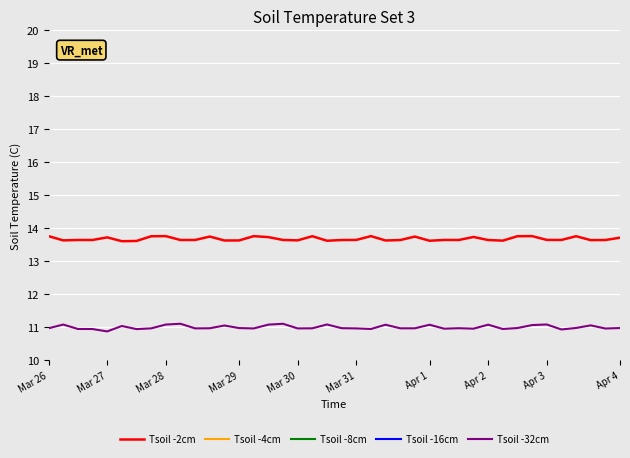

What are all the series names shown in the legend?

Tsoil -2cm, Tsoil -4cm, Tsoil -8cm, Tsoil -16cm, Tsoil -32cm